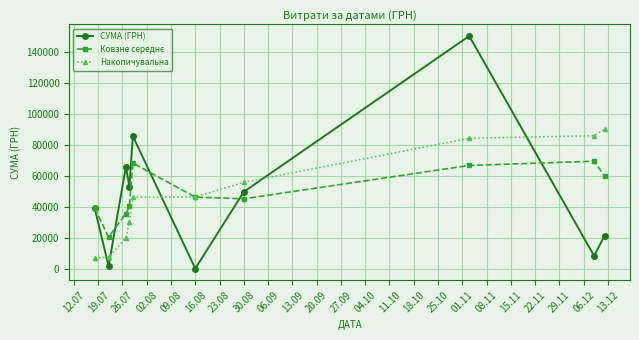

True or false: СУМА (ГРН) and Накопичувальна cross at least once.

True